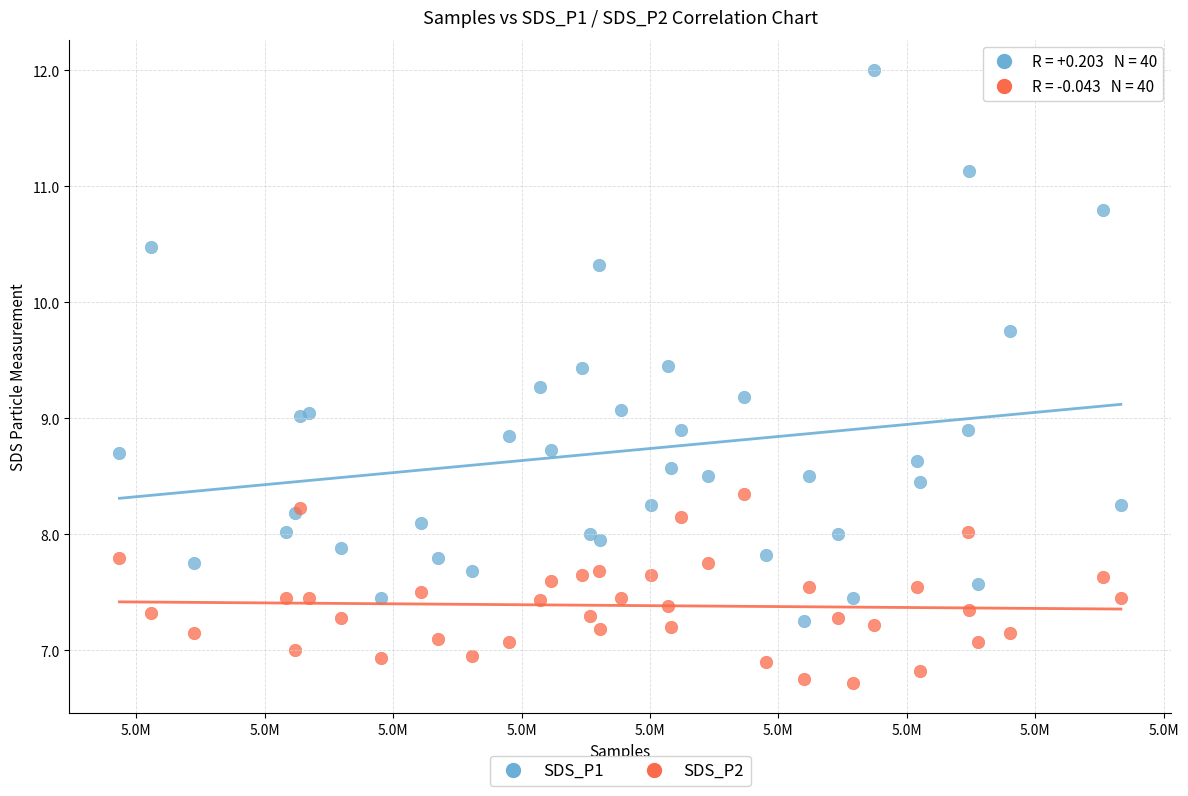

Which series has the largest Y range (max minus min)?

SDS_P1